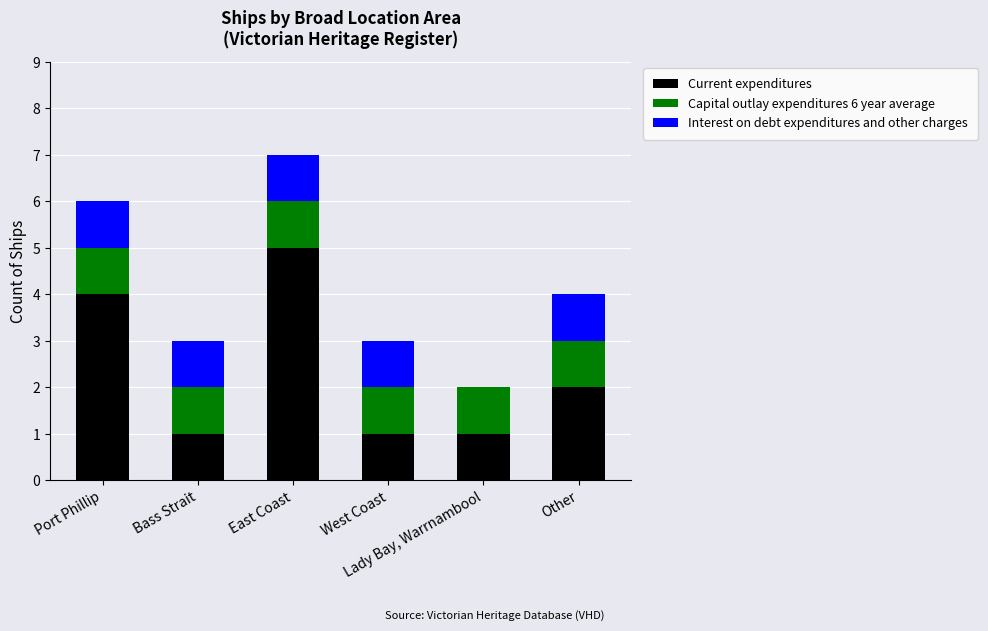

What is the total value across all series at Lady Bay, Warrnambool?

2